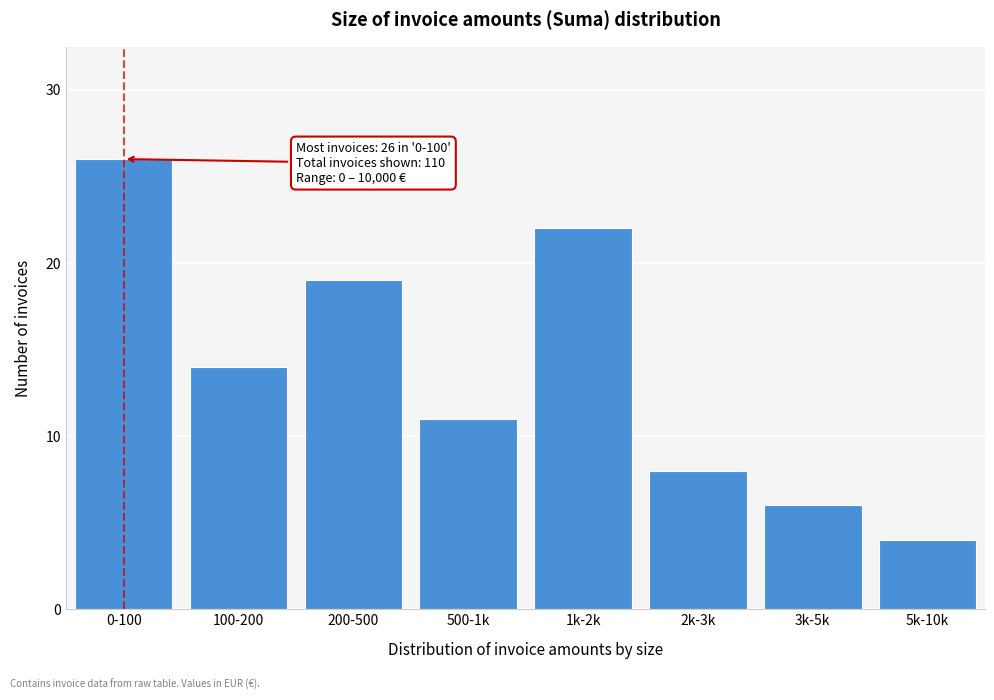

Reading right to left, extract all data points from this chart.

5k-10k=4	3k-5k=6	2k-3k=8	1k-2k=22	500-1k=11	200-500=19	100-200=14	0-100=26